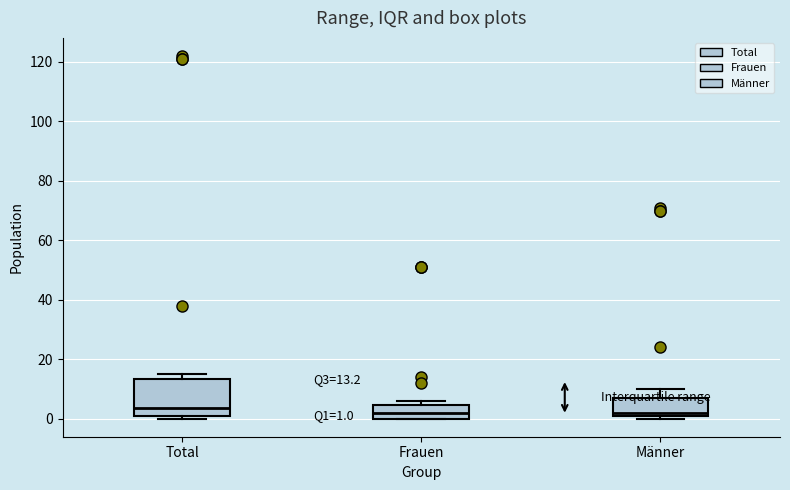

Which box is the tallest, from its lower edge to its upper edge?

Total